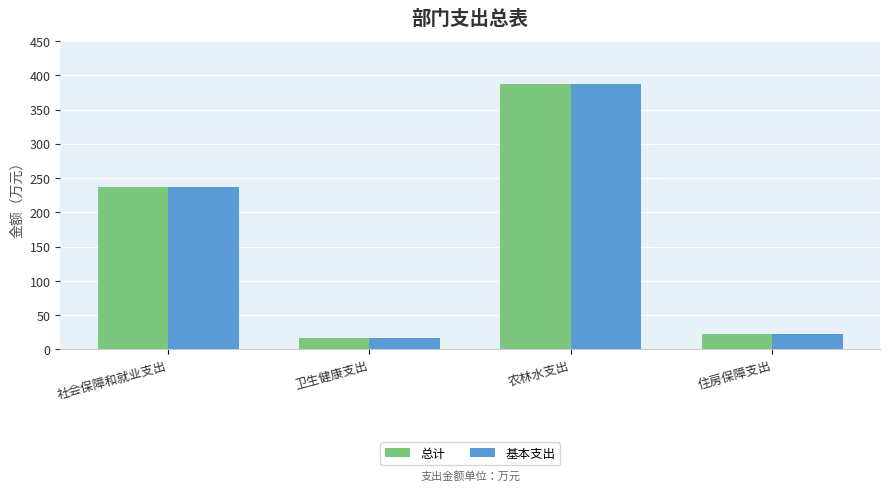

Rank the categories by 基本支出 value from highest to lowest.

农林水支出, 社会保障和就业支出, 住房保障支出, 卫生健康支出